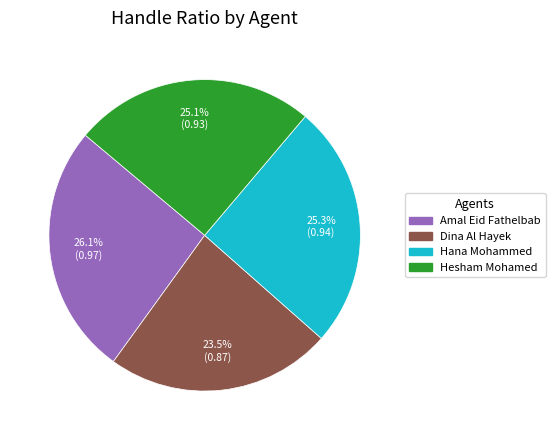

How many segments does this pie chart have?

4